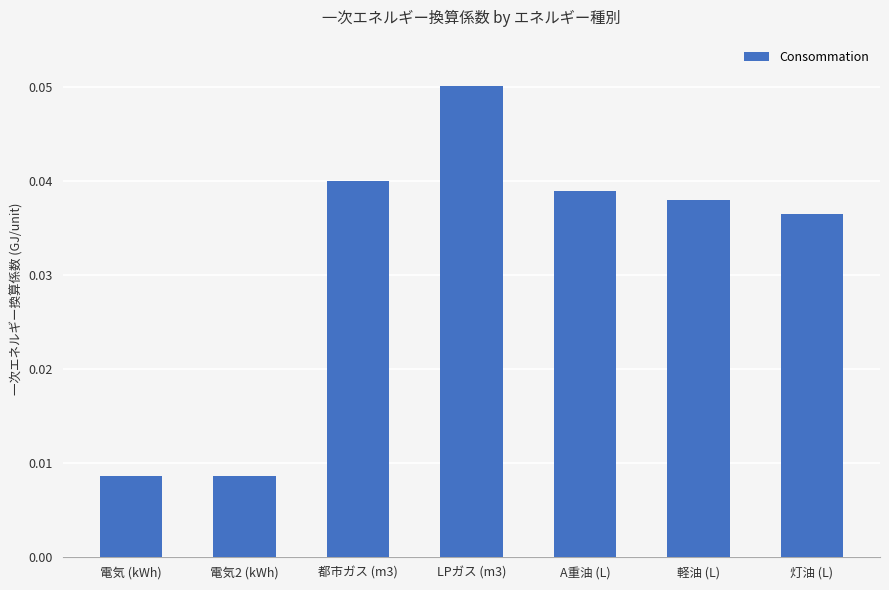

What is the label of the 7th bar from the left?

灯油 (L)